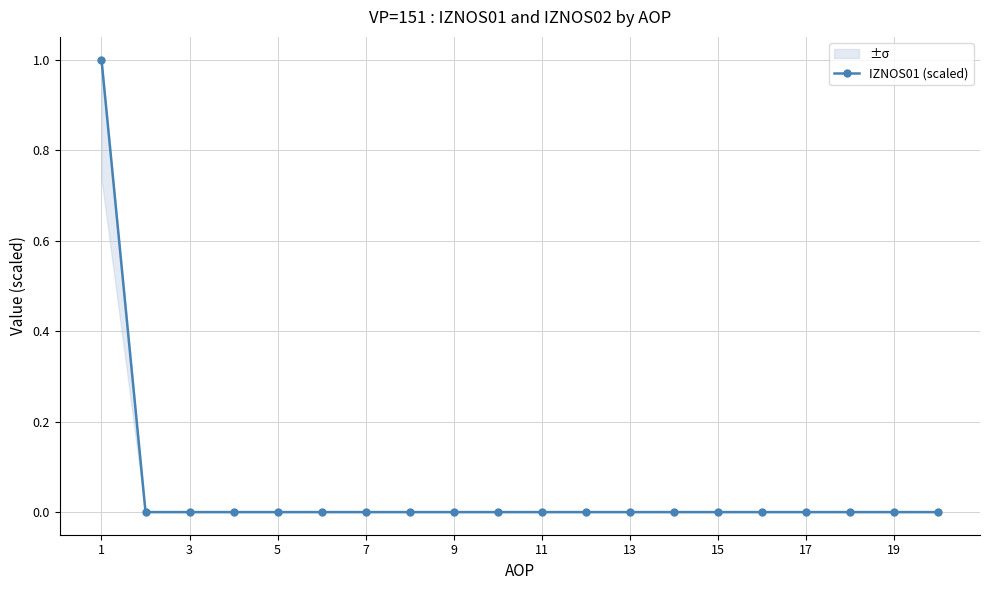

The chart shows a value of 0 at 11. True or false?

True